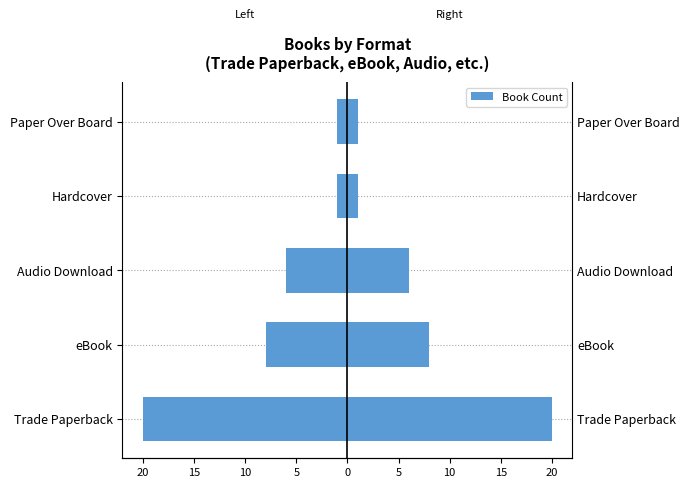

What is the maximum value for Count (Right)?

20